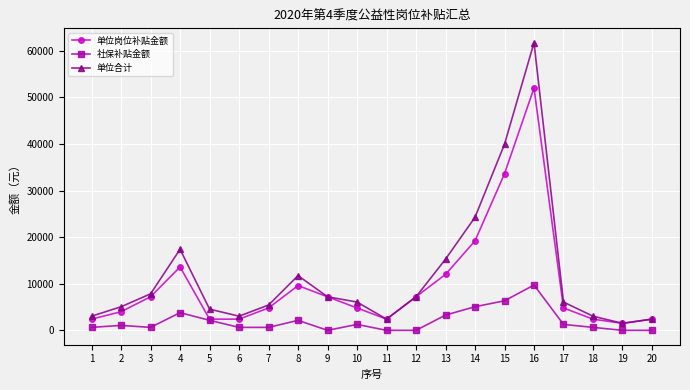

True or false: 单位岗位补贴金额 has more than 0 interior local peaks.

True